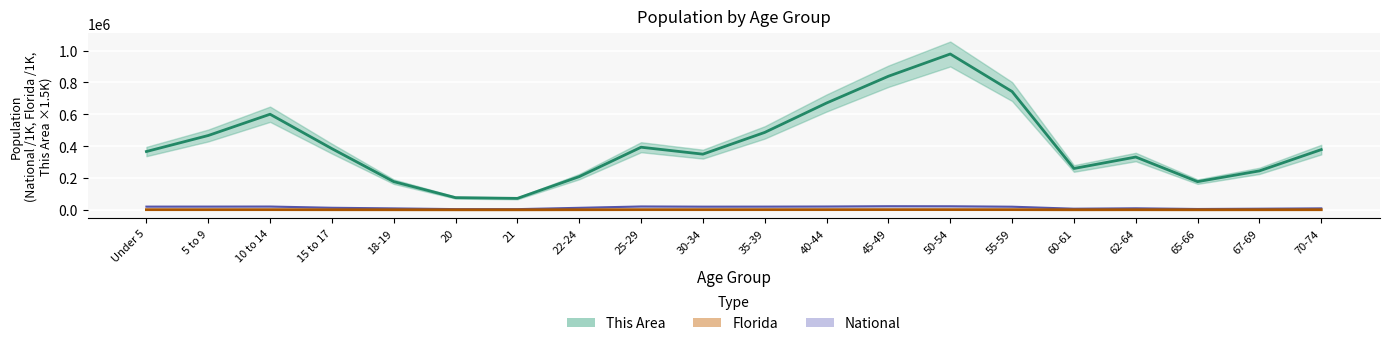

Which category has the highest value across all series?

50-54